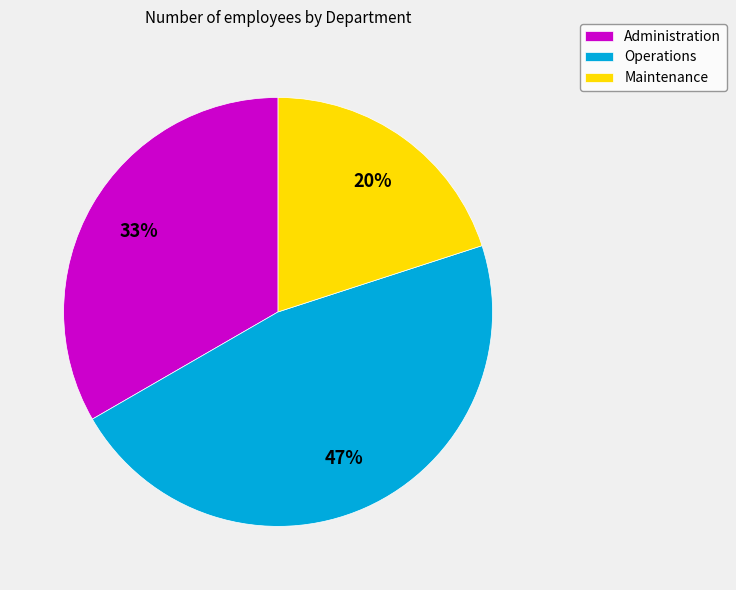

Approximately how many times larger is the value at Operations compared to Administration?

1.4